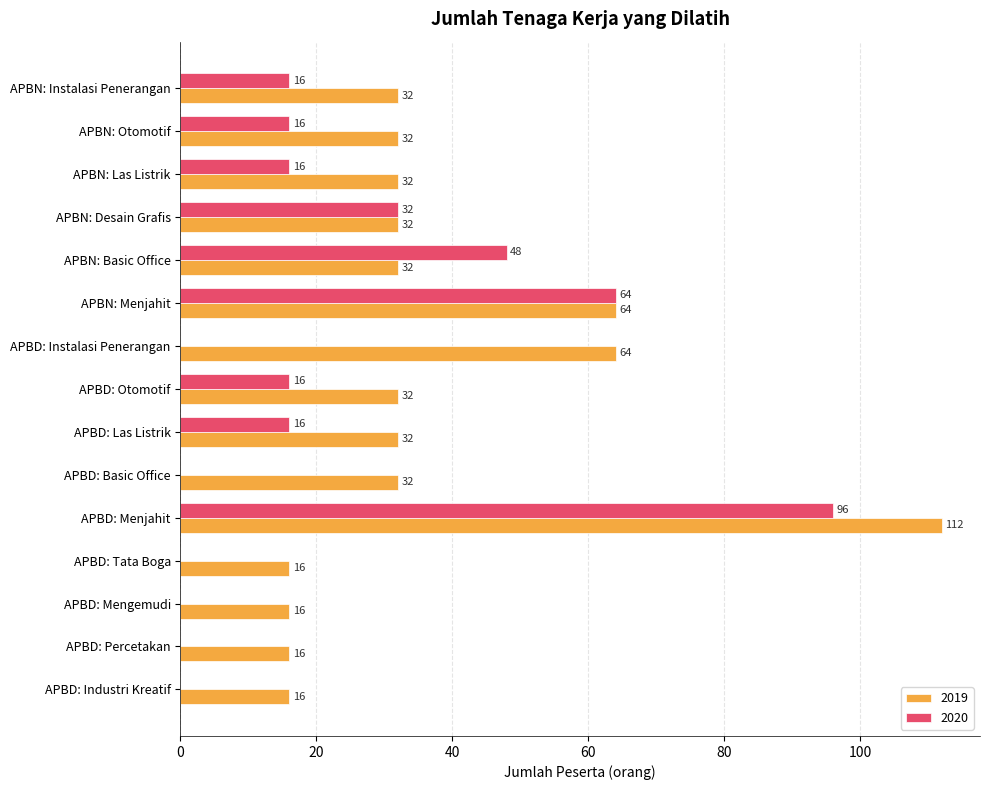

At which label is 2020 closest to 48?

APBN: Basic Office